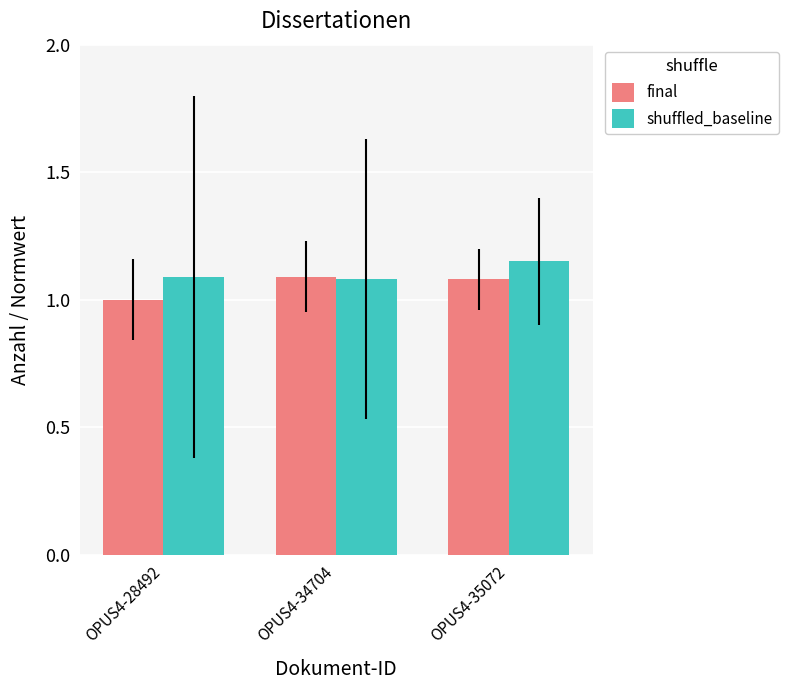

What is the minimum value shown in the chart?

1.0